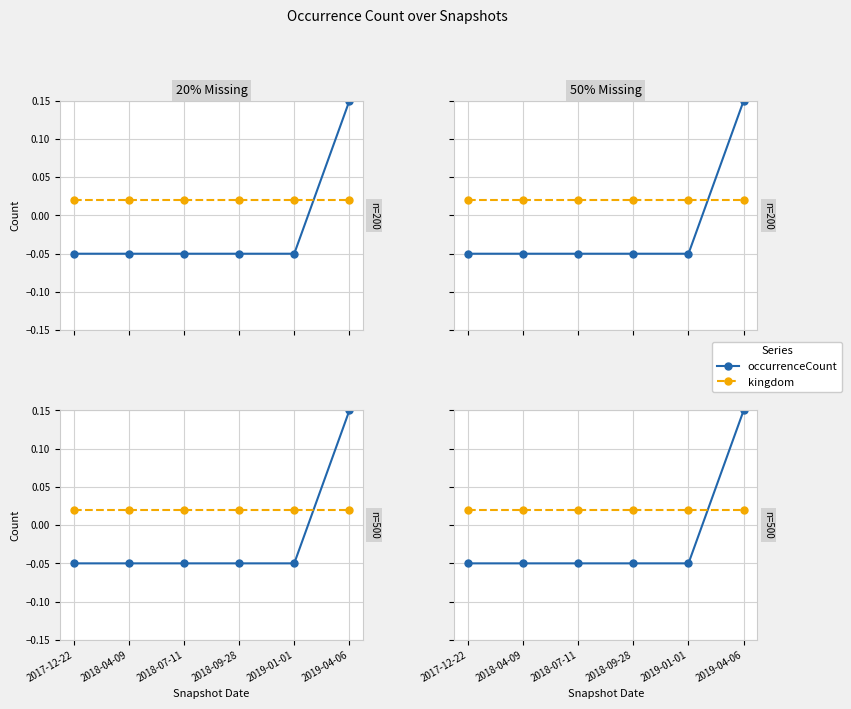

True or false: kingdom has more than 0 interior local peaks.

False